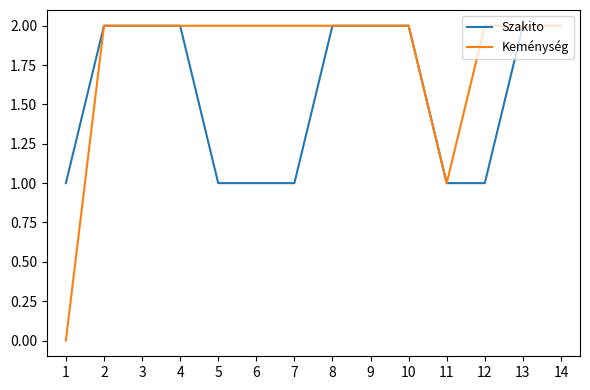

At which category does the chart reach its minimum across all series?

1